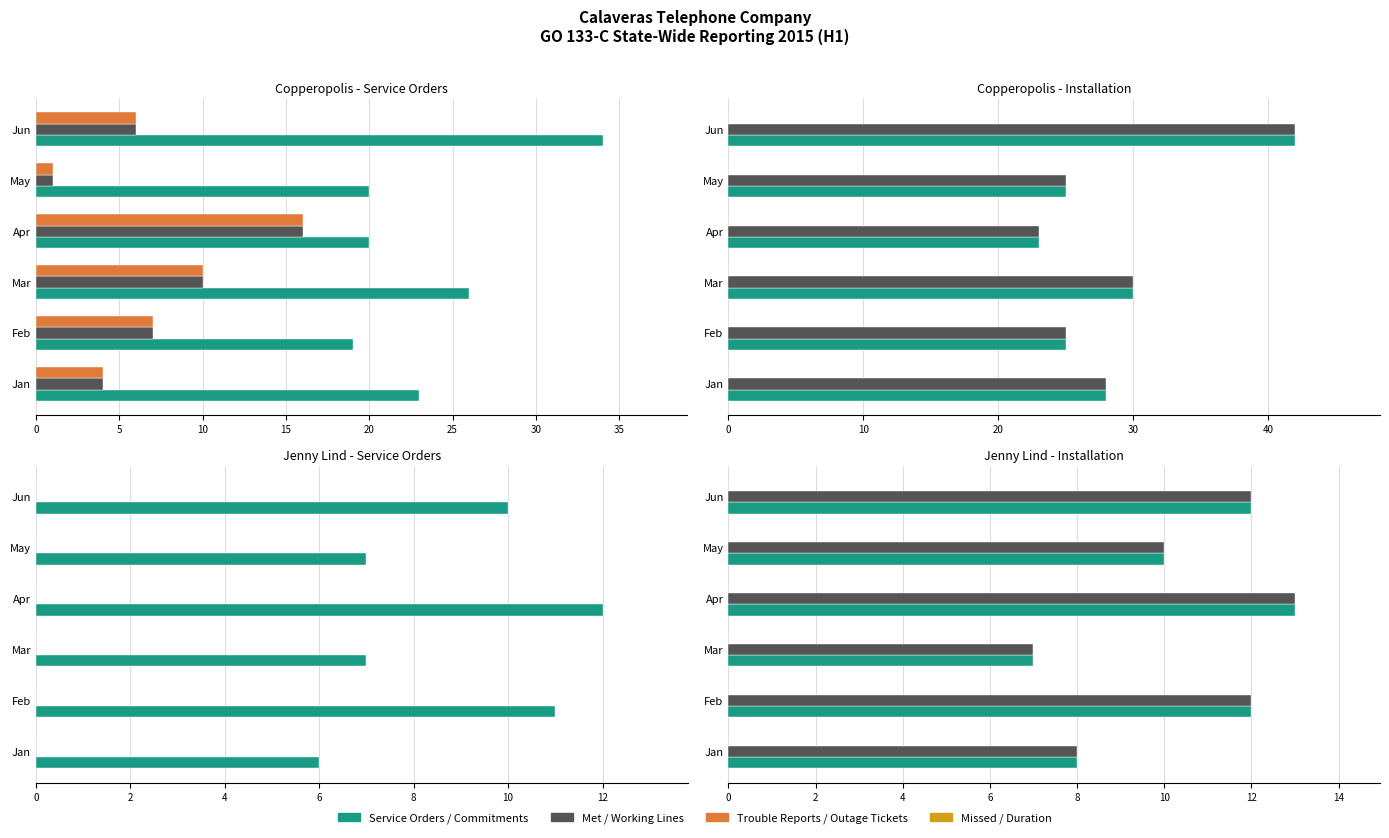

Between Mar and Apr, which is larger?

Mar